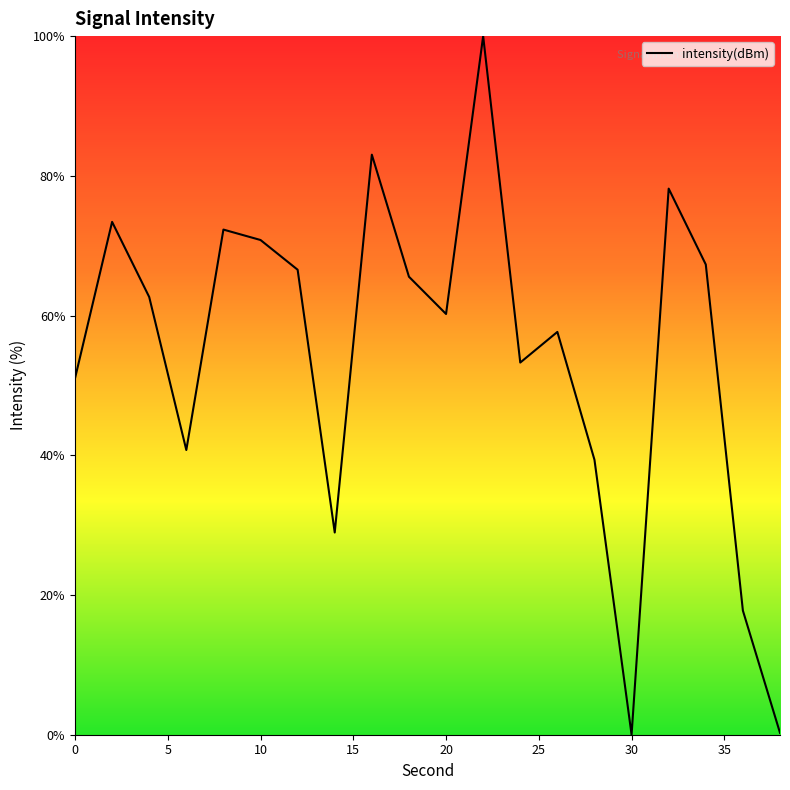

What is the greatest value displayed?

100.0